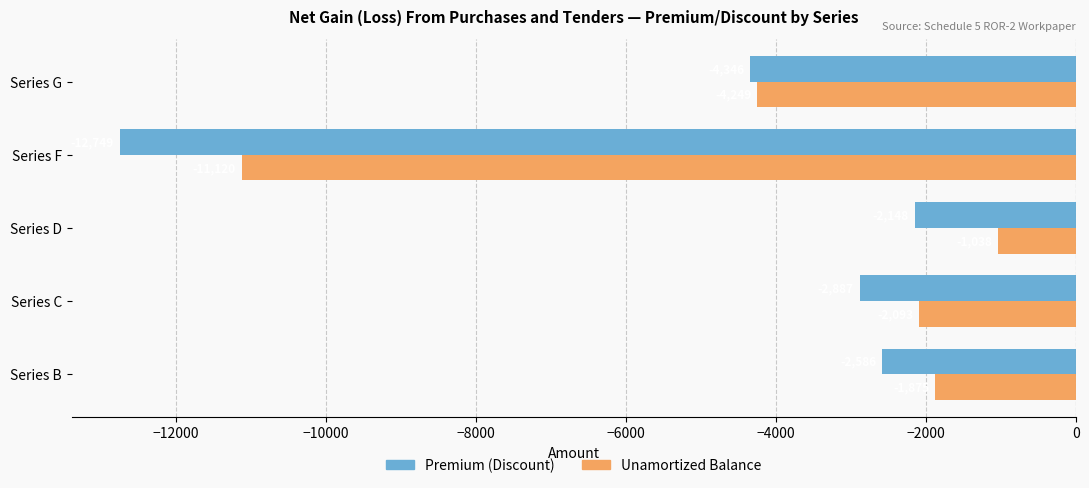

What is the difference between the maximum and minimum values in the Premium (Discount) series?

10601.4